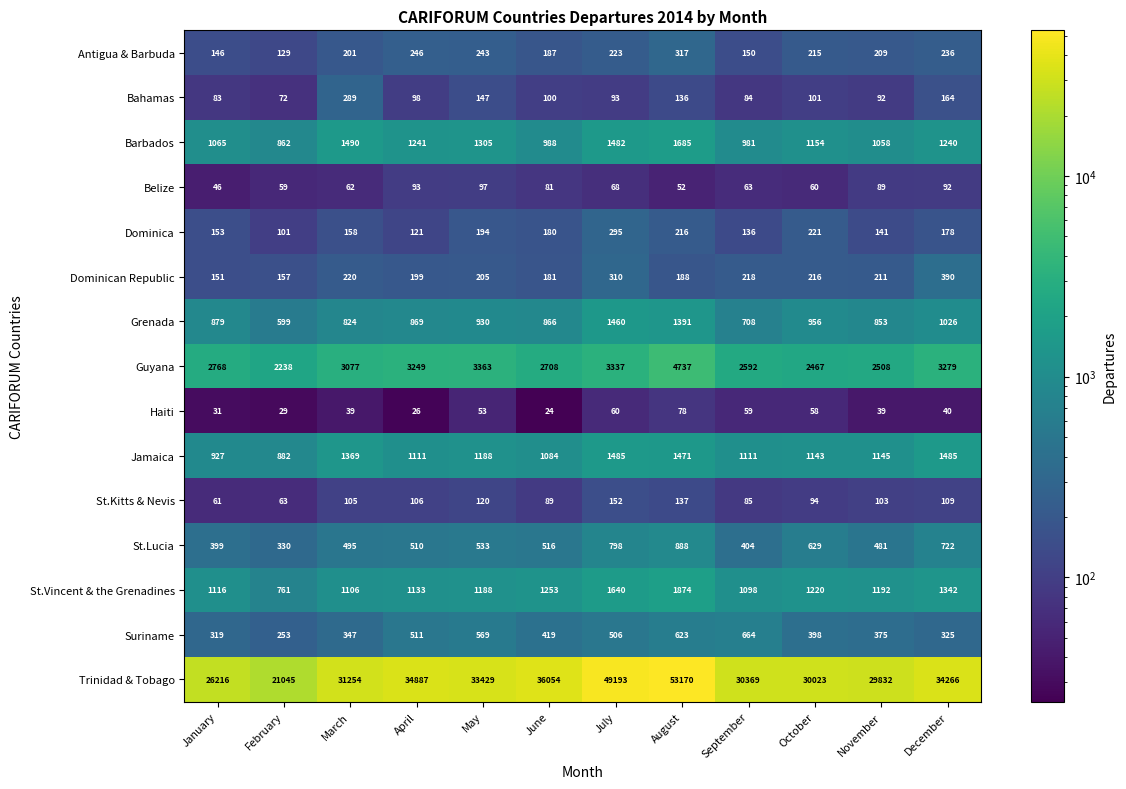

What is the sum of all Jamaica values?

14401